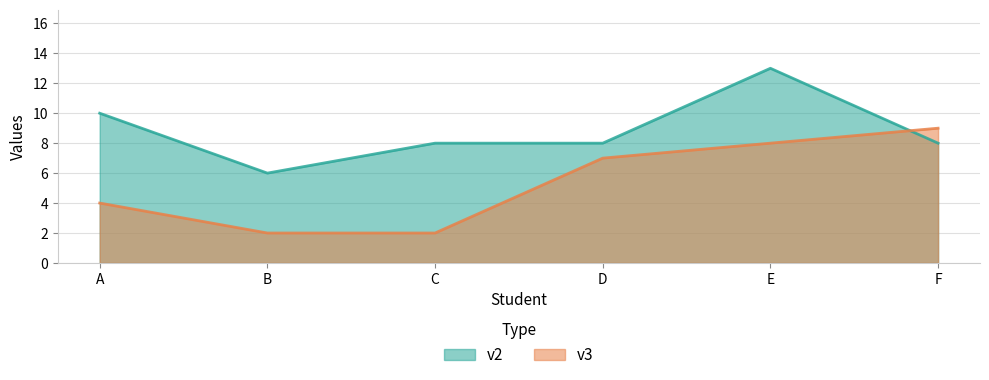

Read the v3 value at D.

7